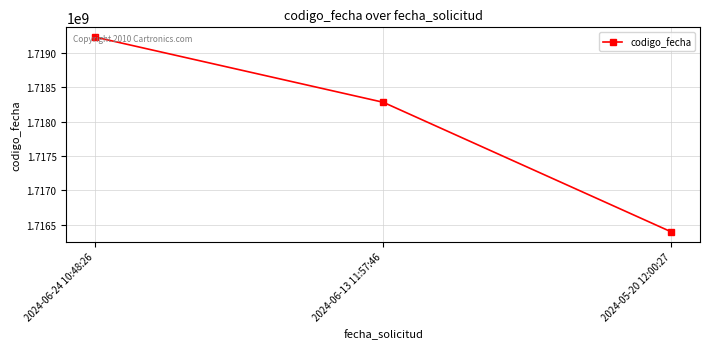

How many lines are shown in the chart?

1